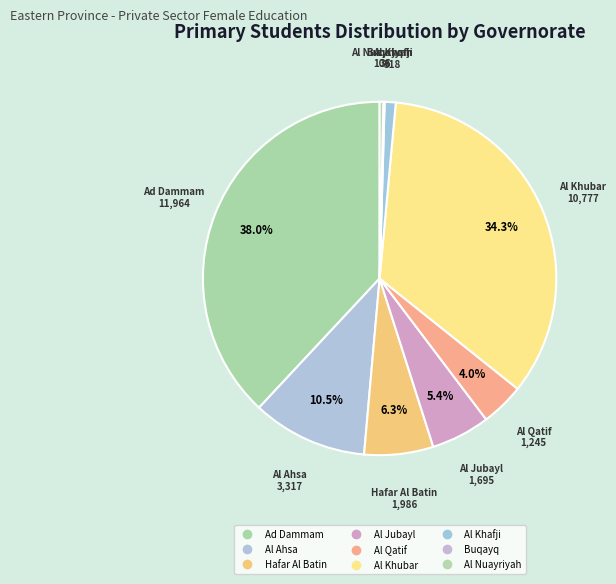

Rank the categories by value from lowest to highest.

Buqayq, Al Nuayriyah, Al Khafji, Al Qatif, Al Jubayl, Hafar Al Batin, Al Ahsa, Al Khubar, Ad Dammam